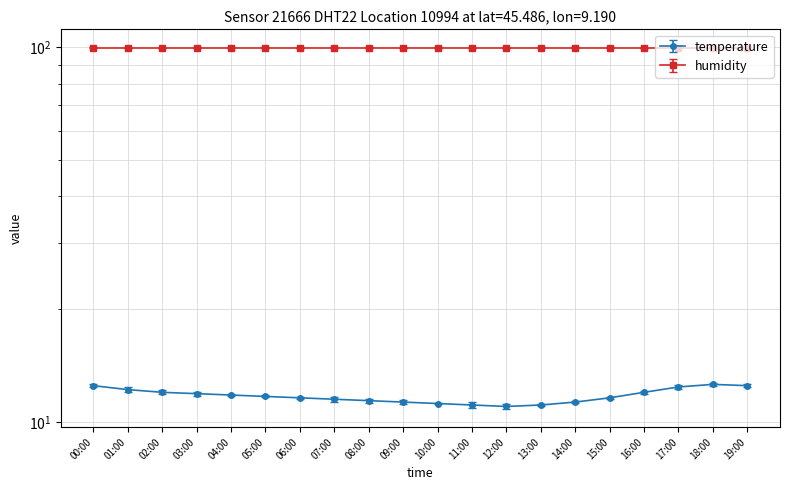

What is the difference between the maximum and second lowest values?

1.5